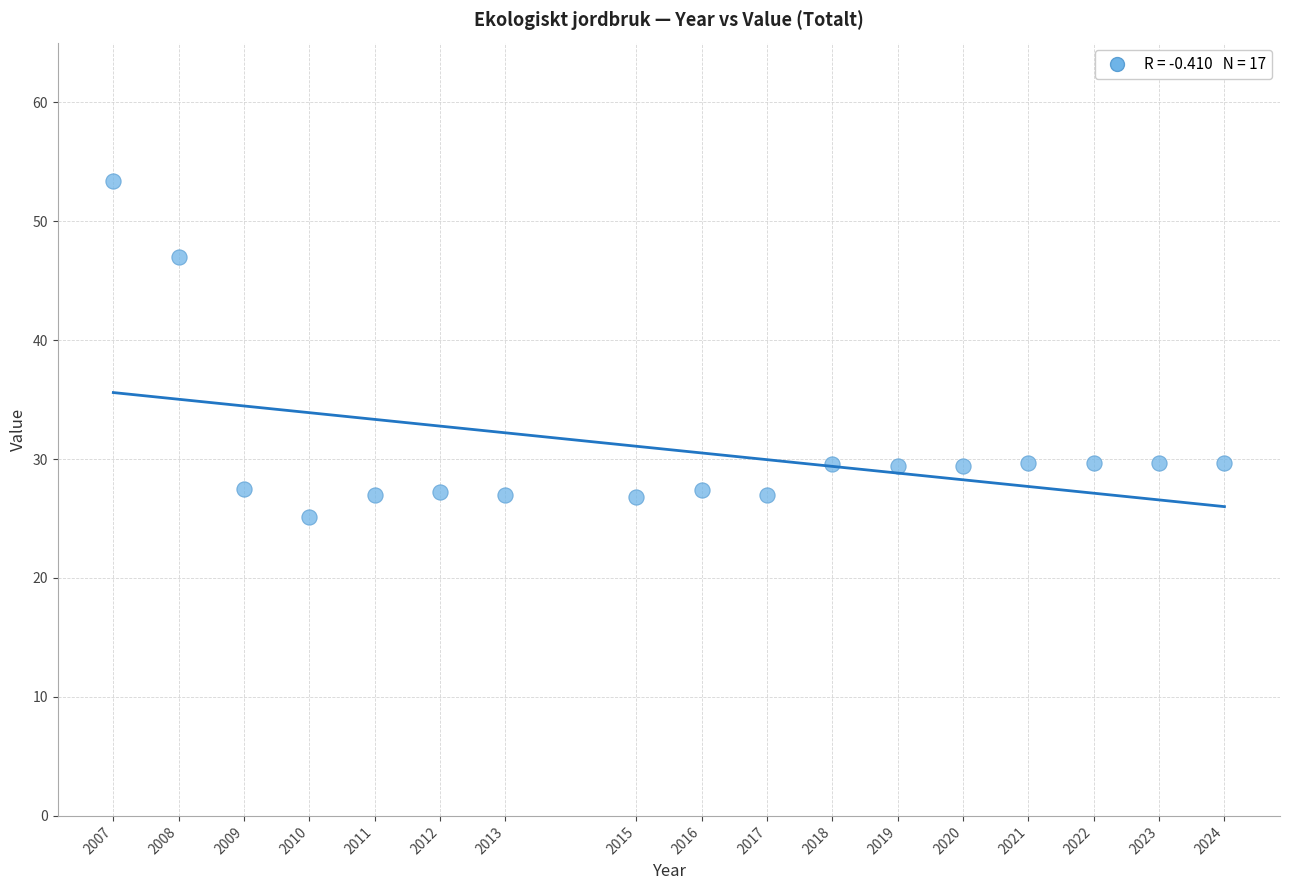

What is the range of Y values (max minus min)?

28.3